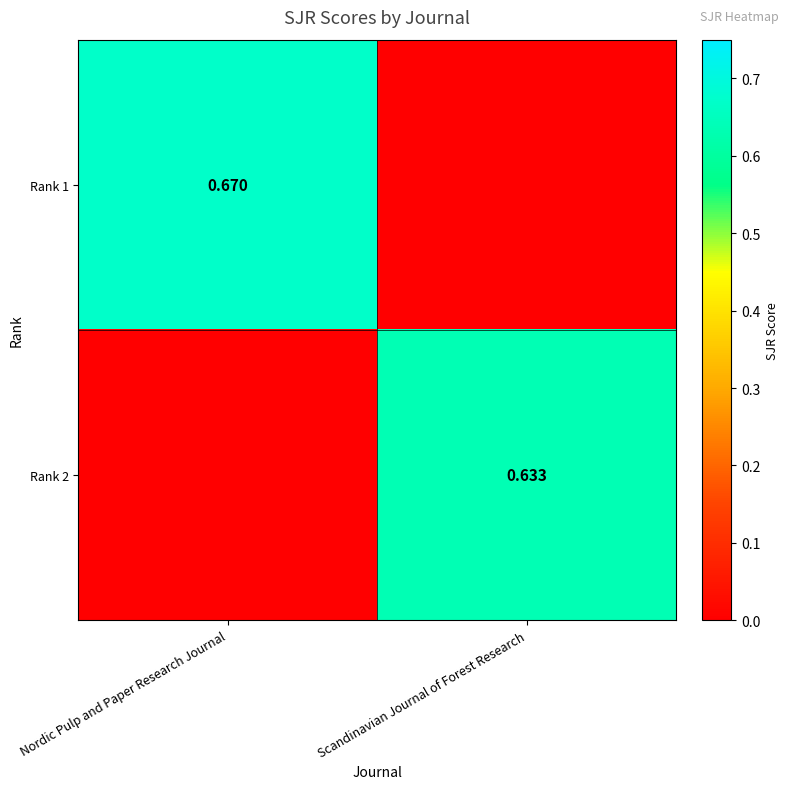

Is the value of Rank 2 at Scandinavian Journal of Forest Research greater than the value of Rank 1 at Nordic Pulp and Paper Research Journal?

No